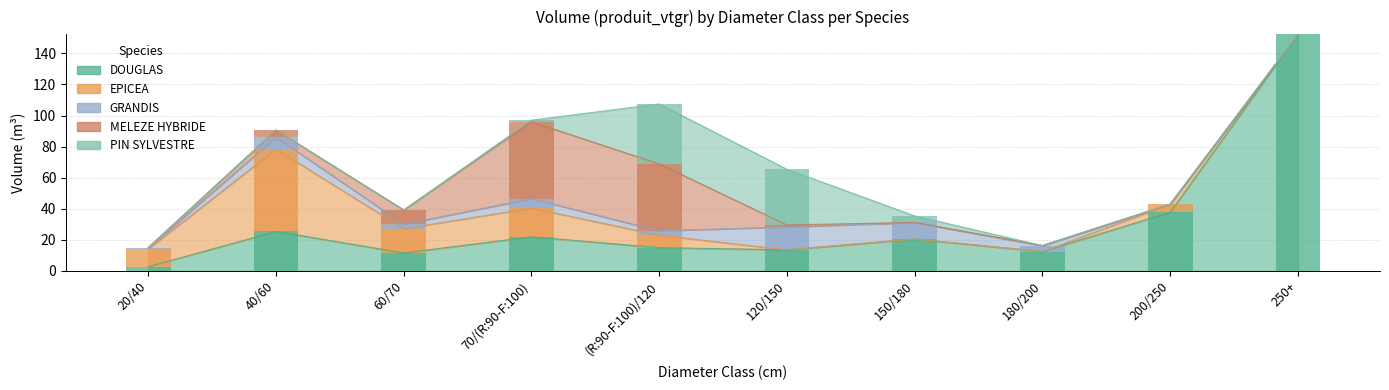

How many distinct data groups are displayed?

5